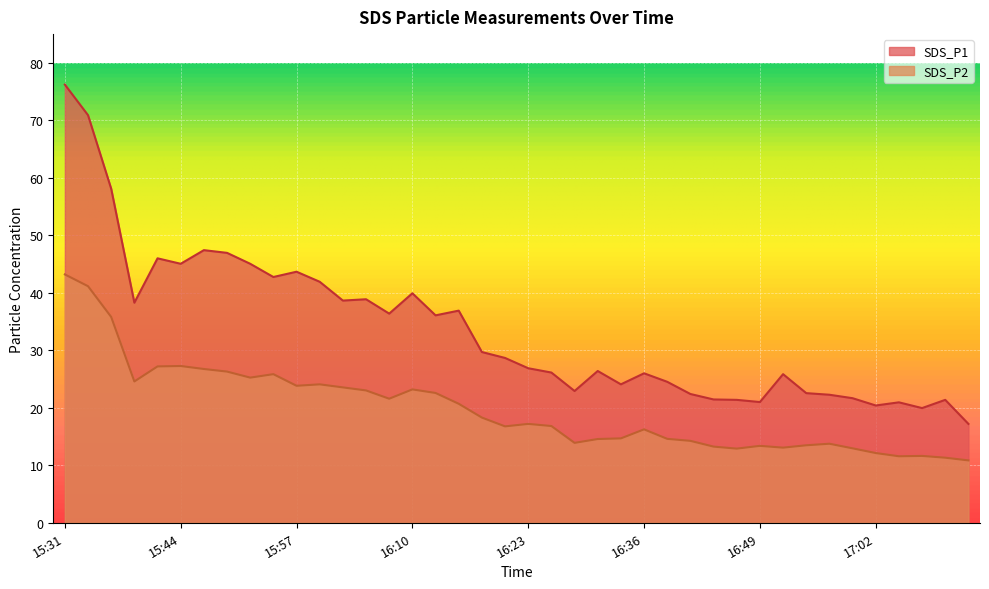

Reading left to right, transcribe all the data shown in this chart.

SDS_P1: 76.2	70.9	58.1	38.3	46.0	45.0	47.4	47.0	45.0	42.8	43.7	41.9	38.6	38.9	36.4	39.9	36.1	36.9	29.7	28.7	26.9	26.1	22.9	26.4	24.1	26.0	24.5	22.4	21.4	21.4	21.0	25.9	22.6	22.3	21.7	20.4	20.9	19.9	21.4	17.2
SDS_P2: 43.2	41.1	35.8	24.6	27.2	27.3	26.8	26.3	25.2	25.9	23.8	24.1	23.6	23.0	21.6	23.2	22.6	20.7	18.3	16.8	17.2	16.8	13.9	14.6	14.7	16.2	14.6	14.2	13.2	12.9	13.4	13.1	13.5	13.8	12.9	12.1	11.6	11.6	11.3	10.8